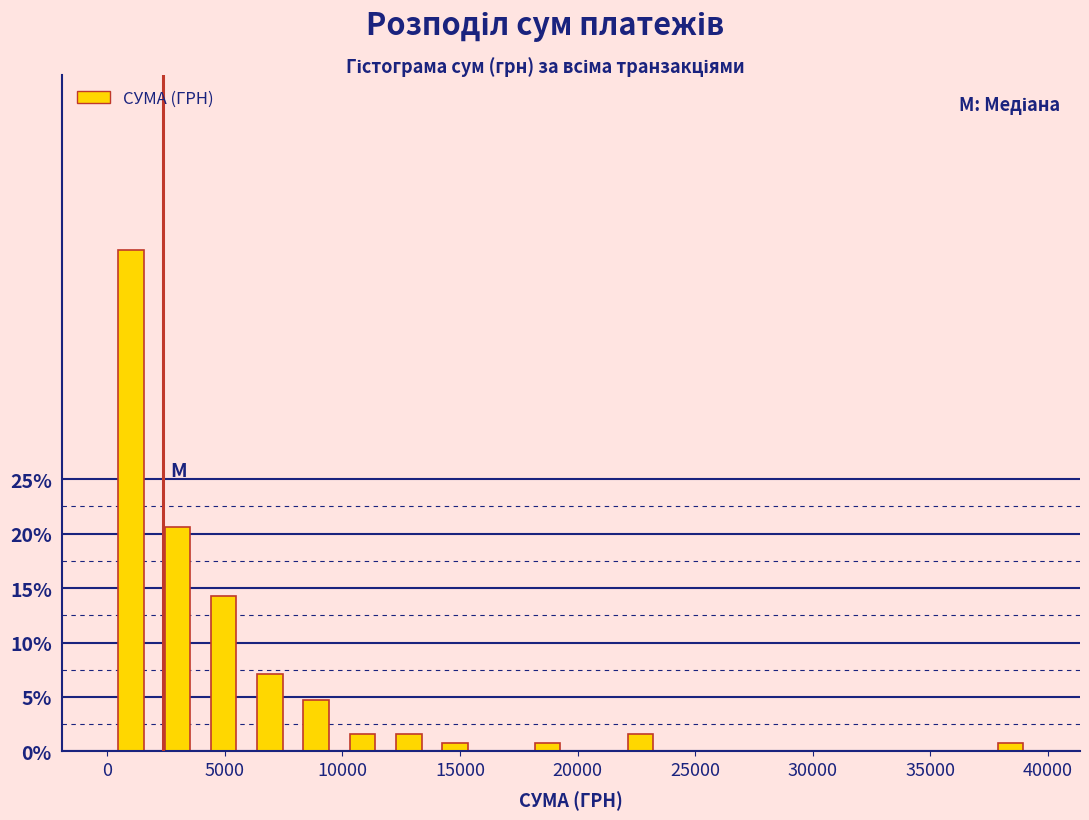

Around what value on the x-axis is the tallest bar? Give the approximate position of its centre, as read against the axis.

1000